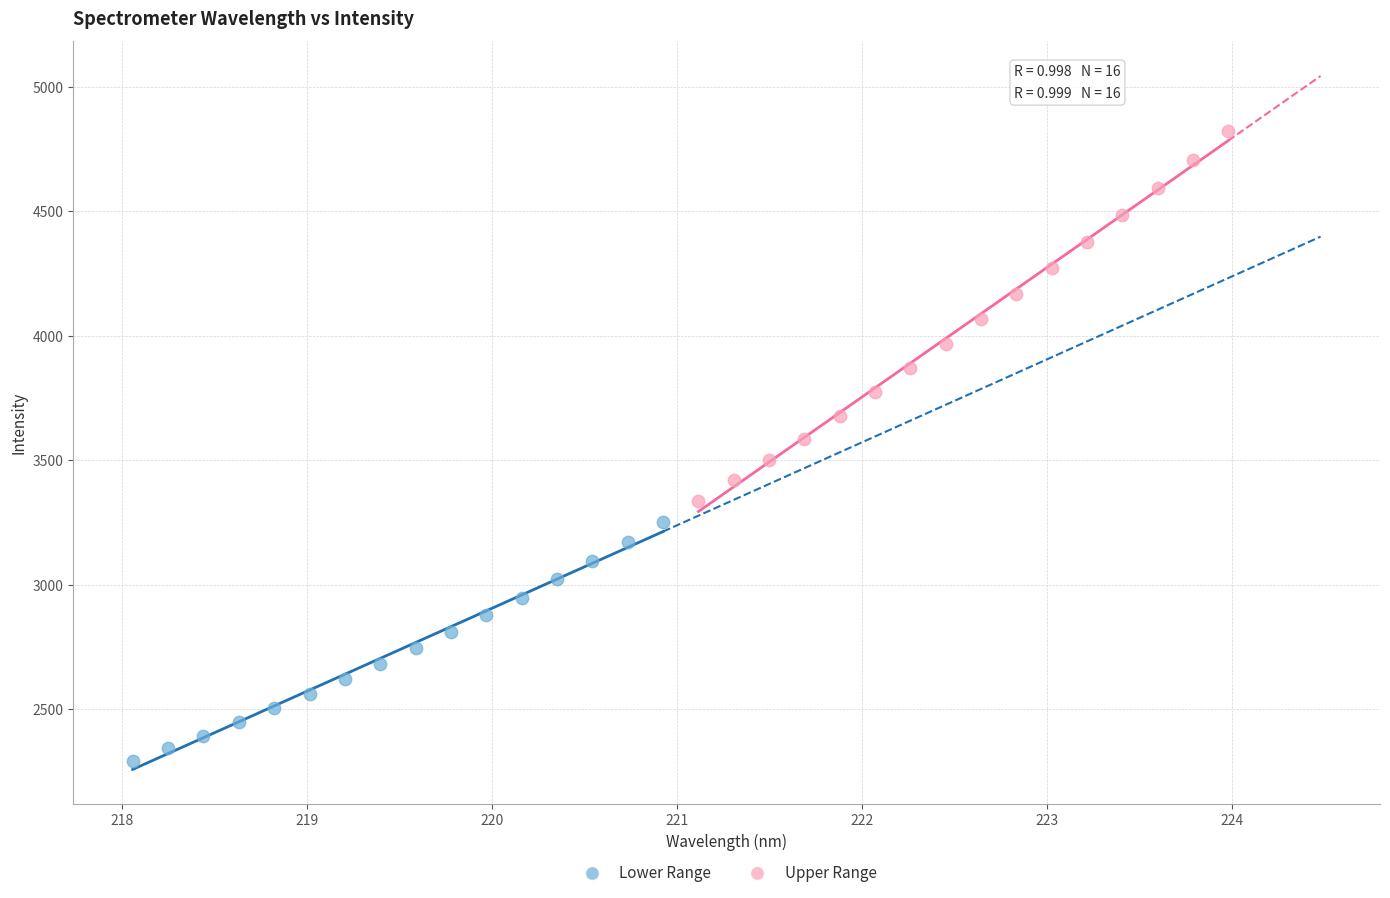

Which series contains the highest Y value?

Upper Range